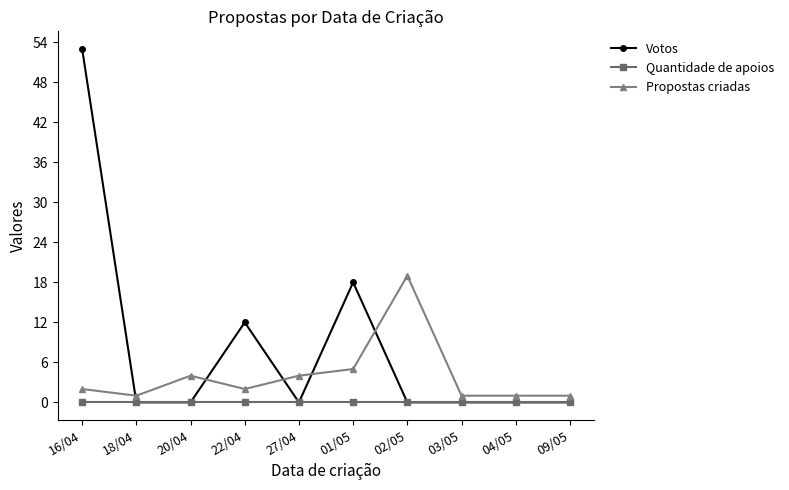

How many times do Votos and Propostas criadas cross each other?

5